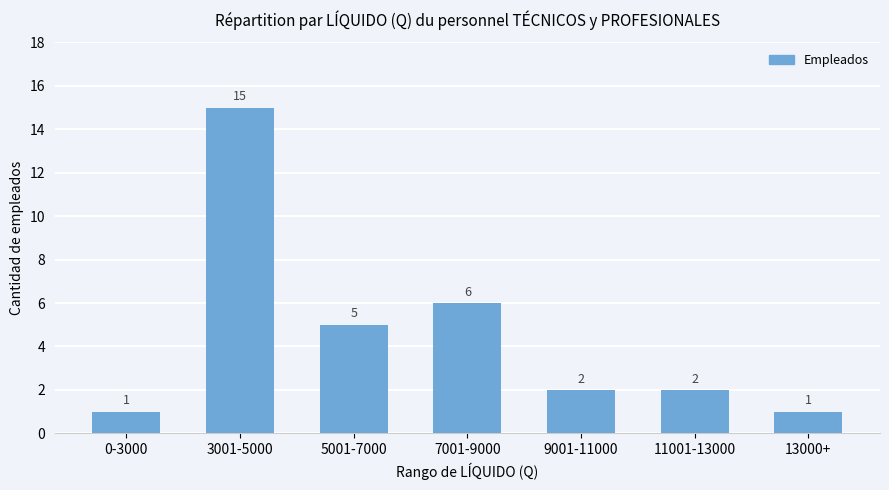

What is the average value?

5